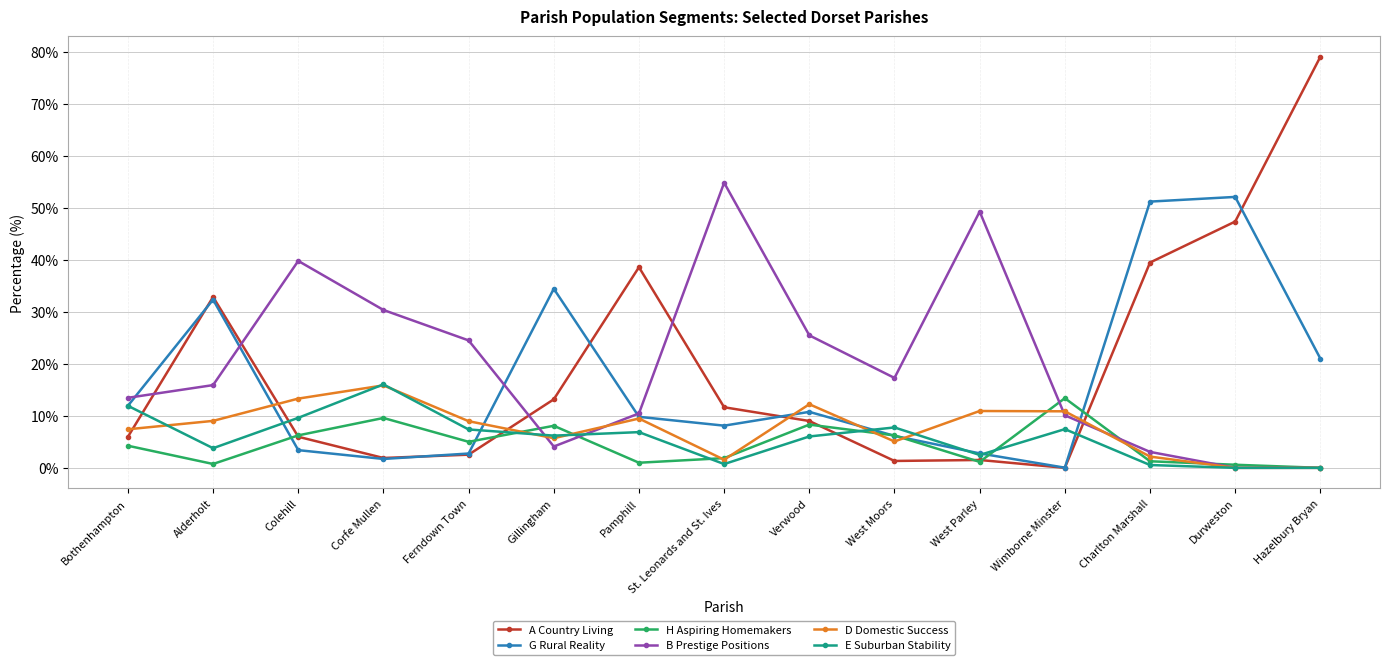

Which category has the highest value in the A Country Living series?

Hazelbury Bryan